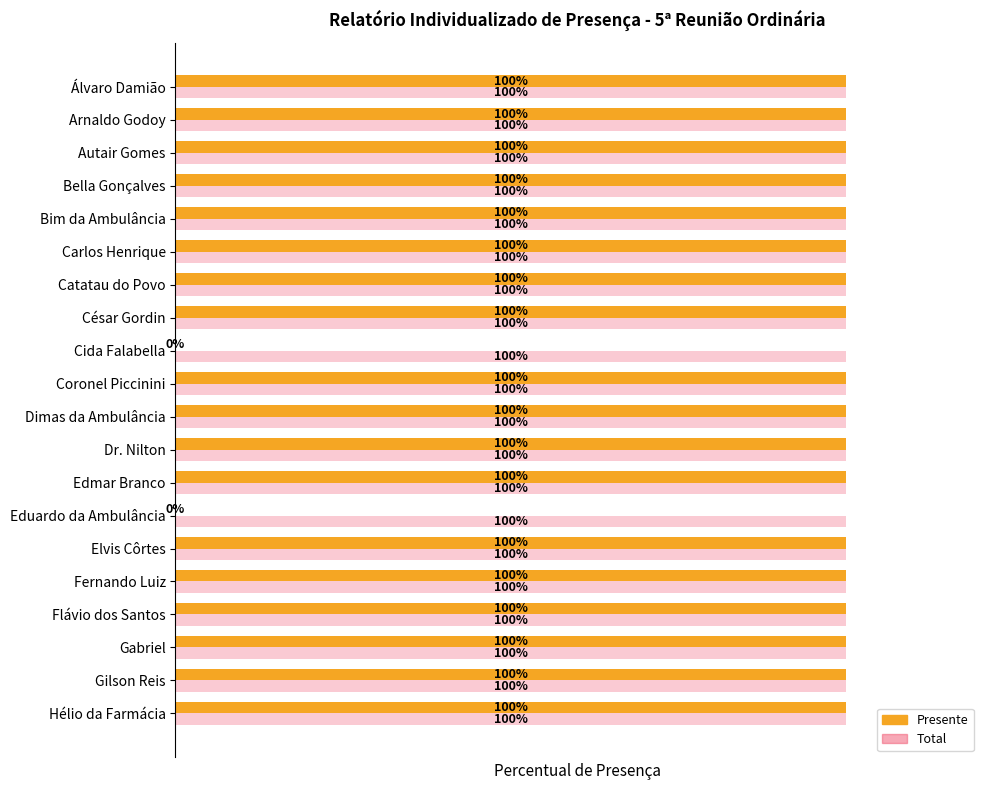

Which series has the widest spread of values?

Presente